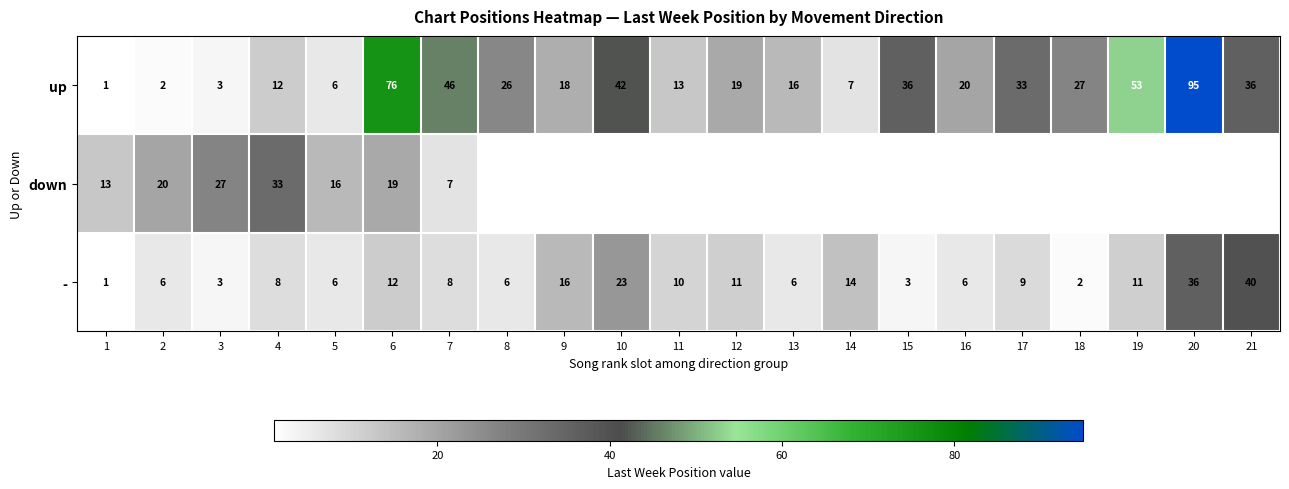

Is it true that up equals 44.3 at 17?

False